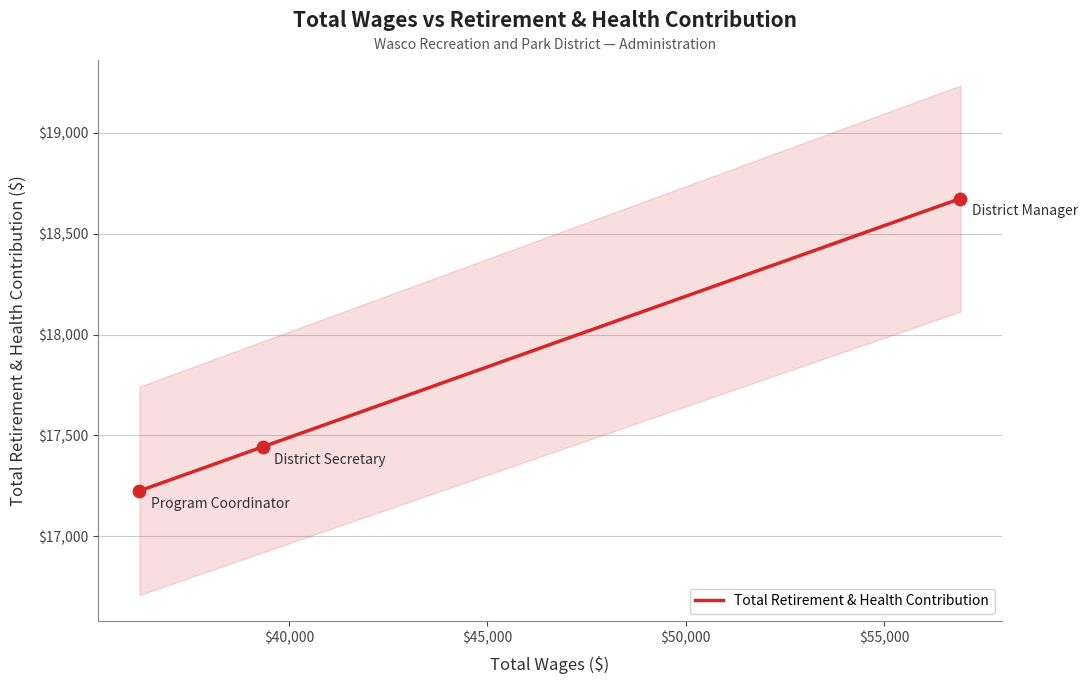

What is the highest value of the Total Retirement & Health Contribution series?

18674